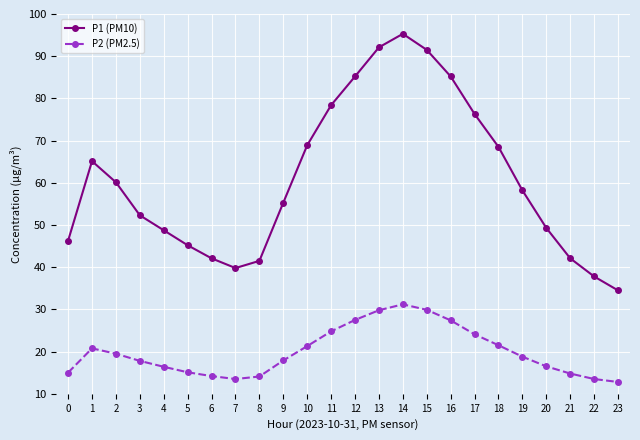

List the series in order of their peak value, highest first.

P1 (PM10), P2 (PM2.5)